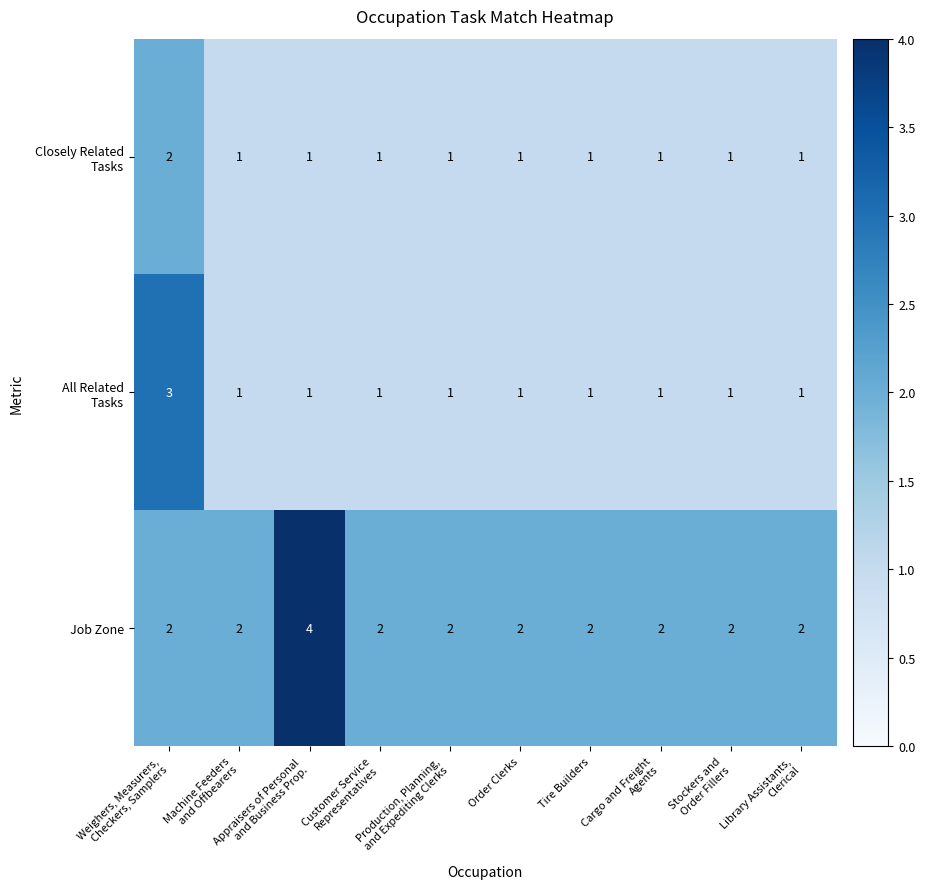

What is the greatest value displayed?

4